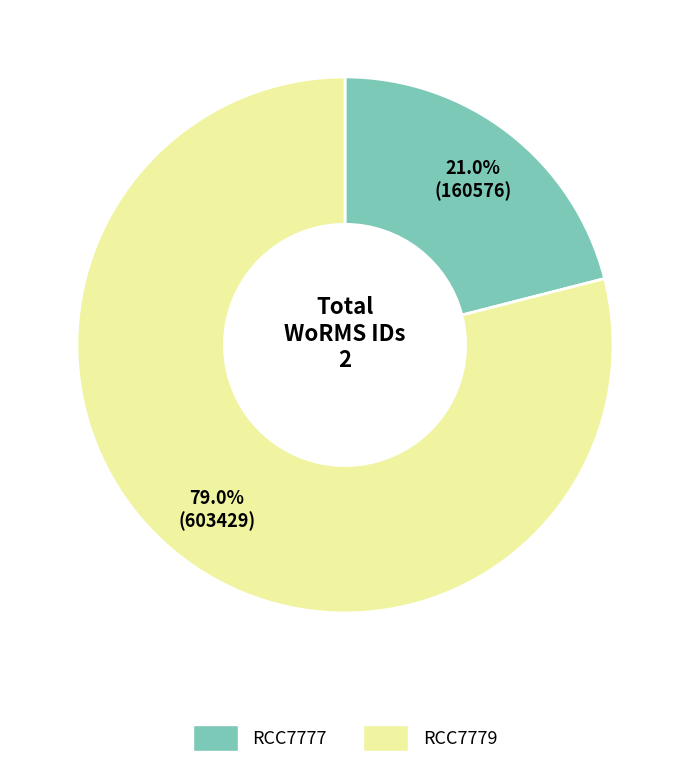

What is the ratio of the value at RCC7779 to the value at RCC7777?

3.8